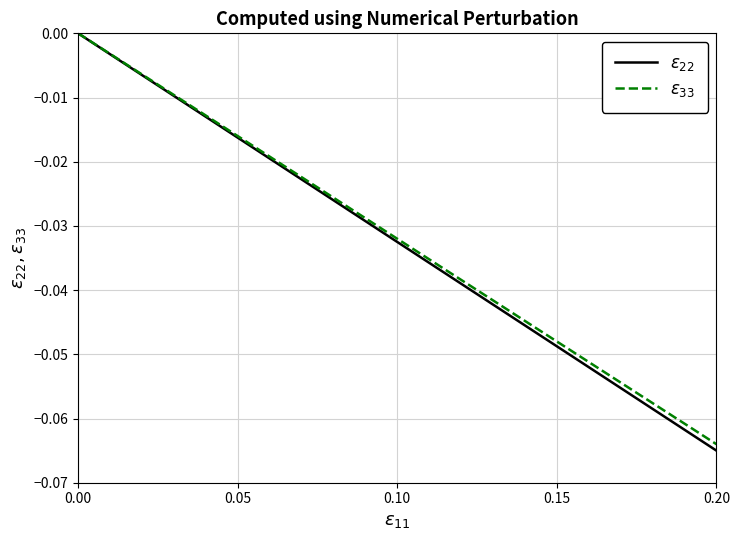

How many lines are shown in the chart?

2